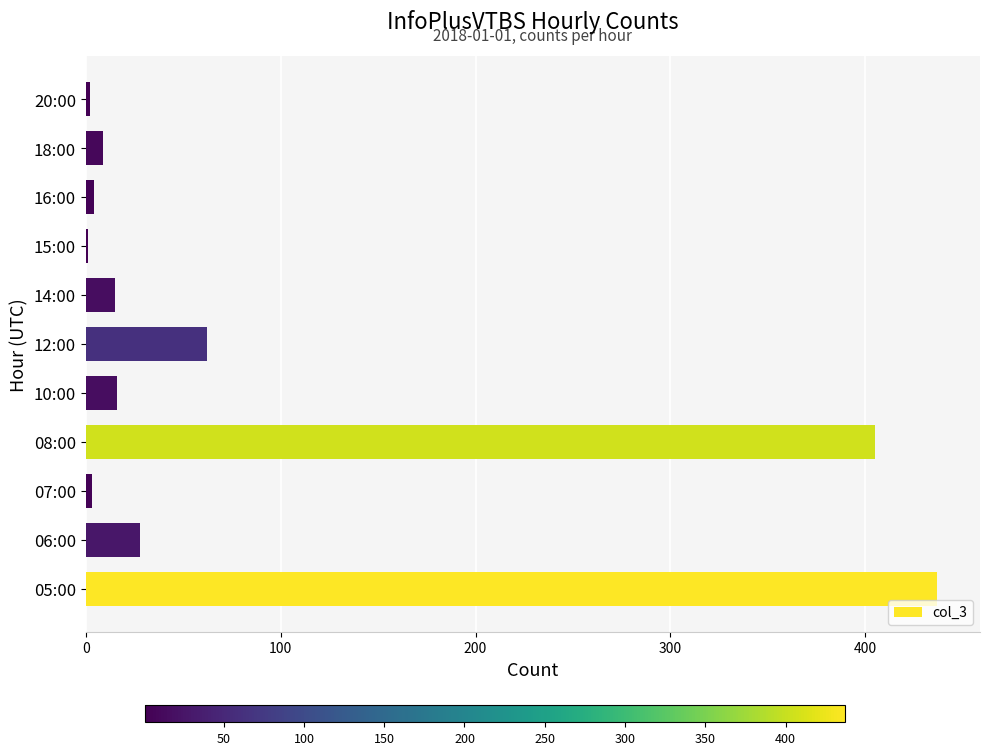

True or false: the data shows 1 at 15:00.

True